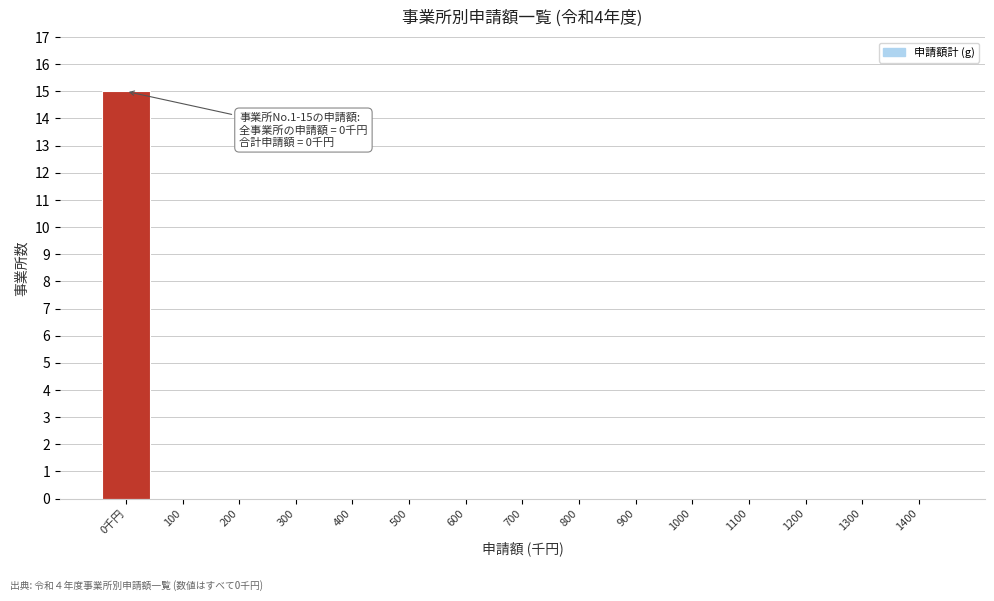

Reading right to left, what are all the values shown in this chart?

1400=0	1300=0	1200=0	1100=0	1000=0	900=0	800=0	700=0	600=0	500=0	400=0	300=0	200=0	100=0	0千円=15